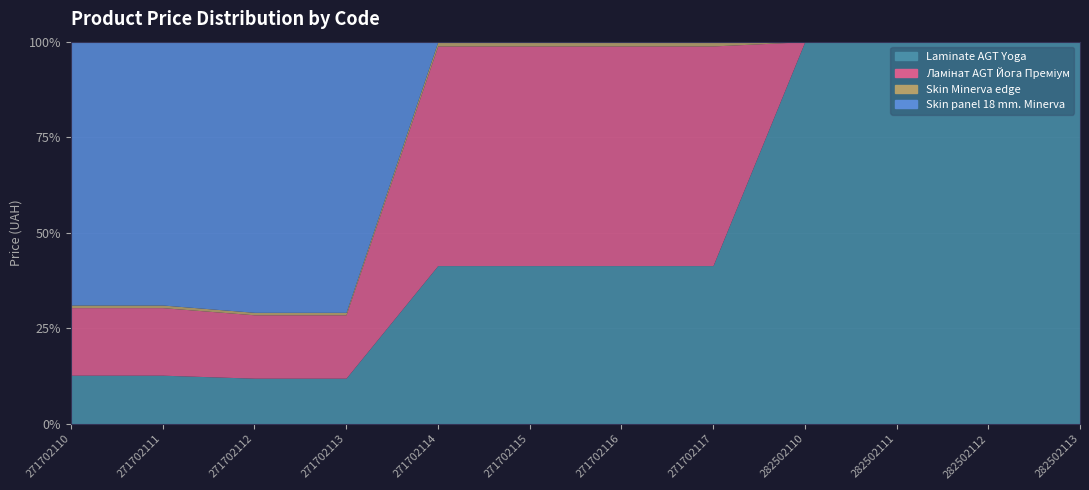

Reading left to right, extract all data points from this chart.

Laminate AGT Yoga: 271702110=589.9	271702111=589.9	271702112=589.9	271702113=589.9	271702114=589.9	271702115=589.9	271702116=589.9	271702117=589.9	282502110=589.9	282502111=589.9	282502112=589.9	282502113=589.9
Ламінат AGT Йога Преміум: 271702110=818.5	271702111=818.5	271702112=818.5	271702113=818.5	271702114=818.5	271702115=818.5	271702116=818.5	271702117=818.5	282502110=0.0	282502111=0.0	282502112=0.0	282502113=0.0
Skin Minerva edge: 271702110=31.9	271702111=31.9	271702112=31.9	271702113=31.9	271702114=16.0	271702115=16.0	271702116=16.0	271702117=16.0	282502110=0.0	282502111=0.0	282502112=0.0	282502113=0.0
Skin panel 18 mm. Minerva: 271702110=3190.5	271702111=3190.5	271702112=3494.4	271702113=3494.4	271702114=0.0	271702115=0.0	271702116=0.0	271702117=0.0	282502110=0.0	282502111=0.0	282502112=0.0	282502113=0.0